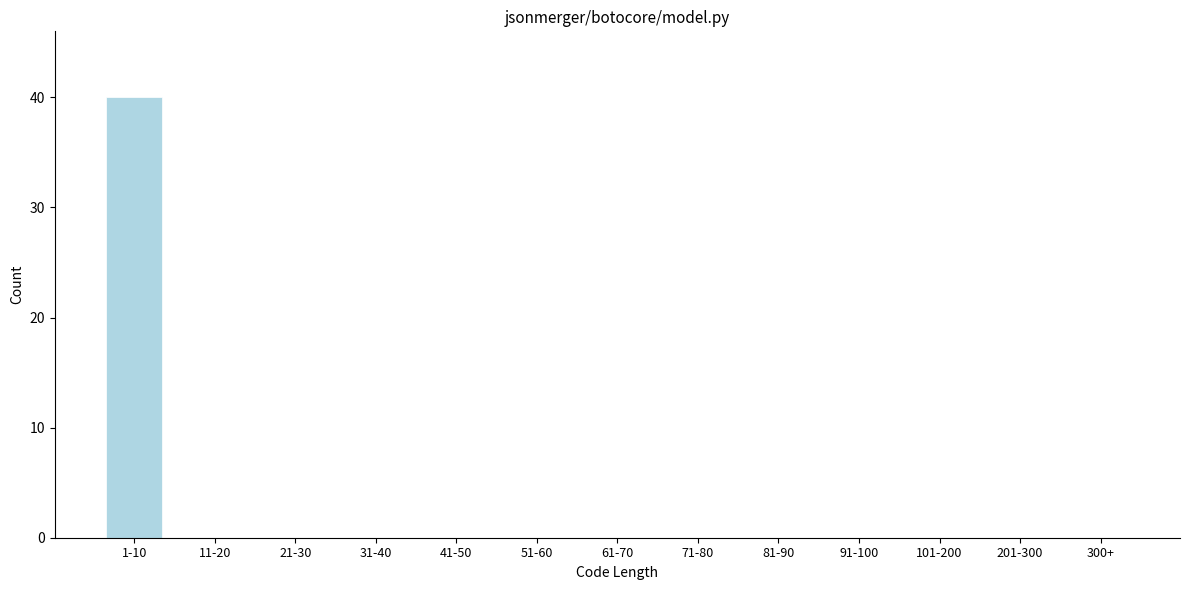

Reading left to right, what are all the values shown in this chart?

1-10=40	11-20=0	21-30=0	31-40=0	41-50=0	51-60=0	61-70=0	71-80=0	81-90=0	91-100=0	101-200=0	201-300=0	300+=0